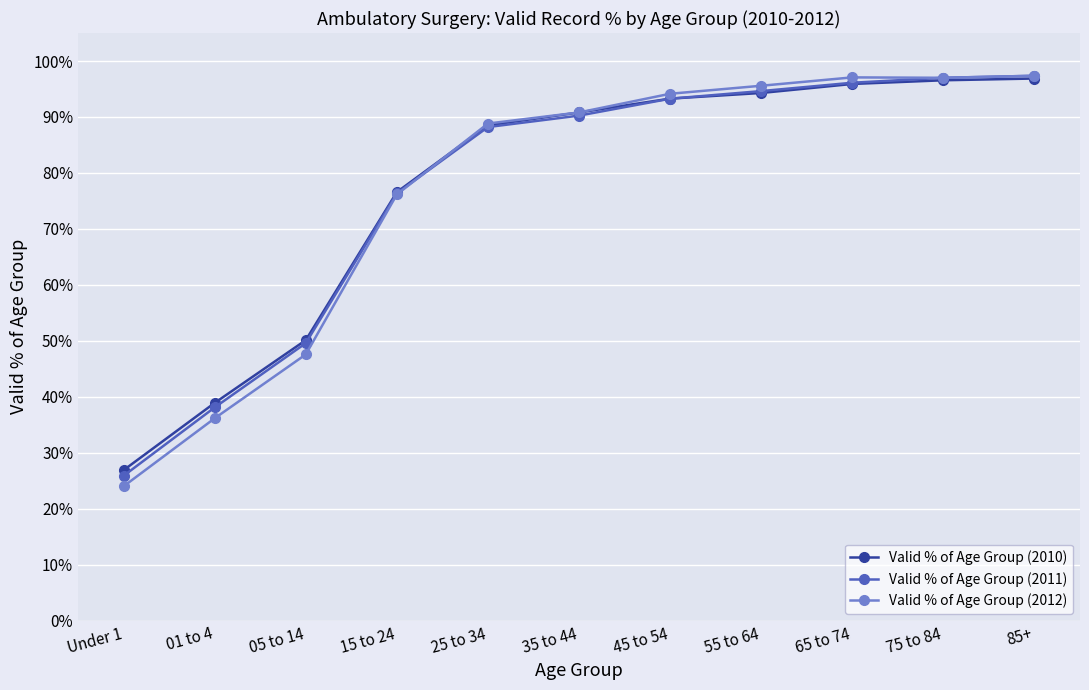

Which category has the lowest value in the Valid % of Age Group (2011) series?

Under 1